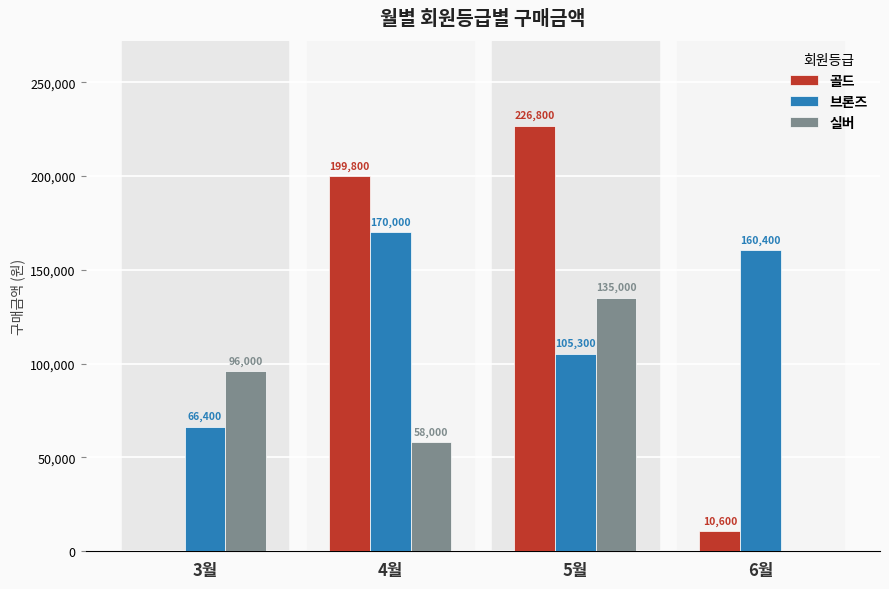

Where does the 브론즈 series first go above 160400?

4월